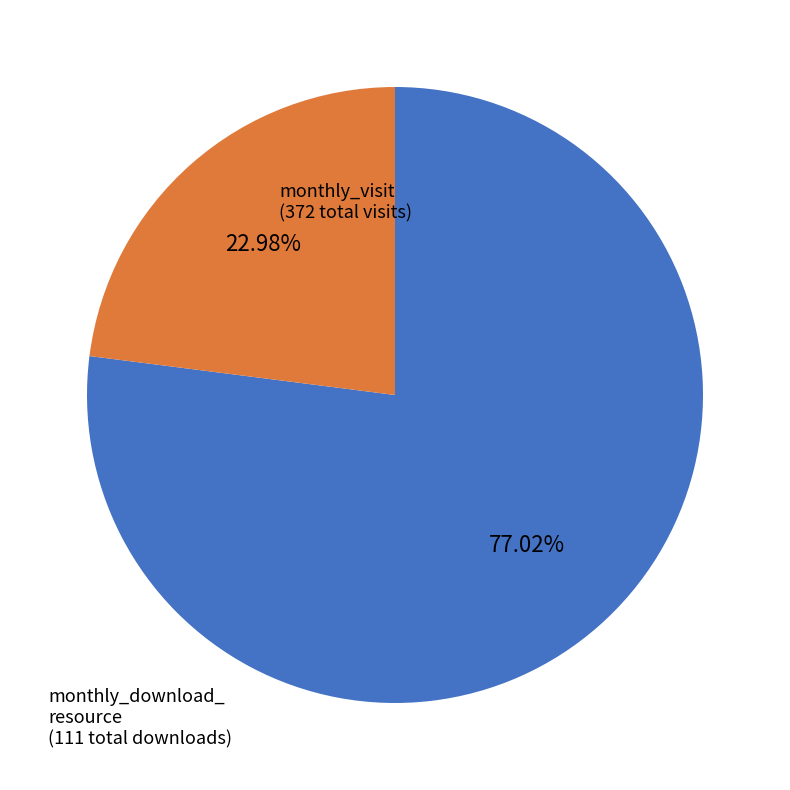

How many slices are in this pie chart?

2